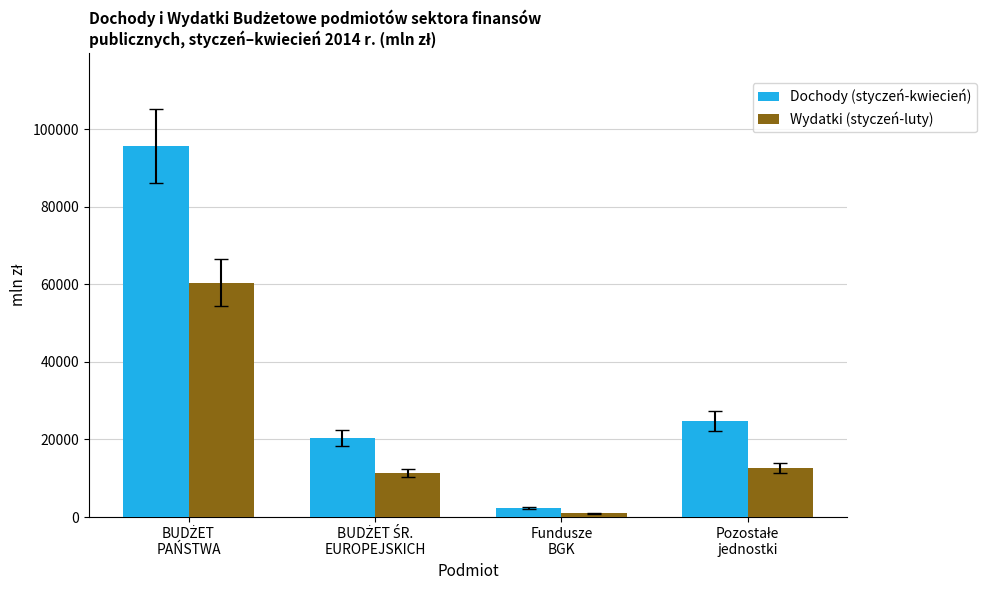

How many categories are shown in the chart?

4